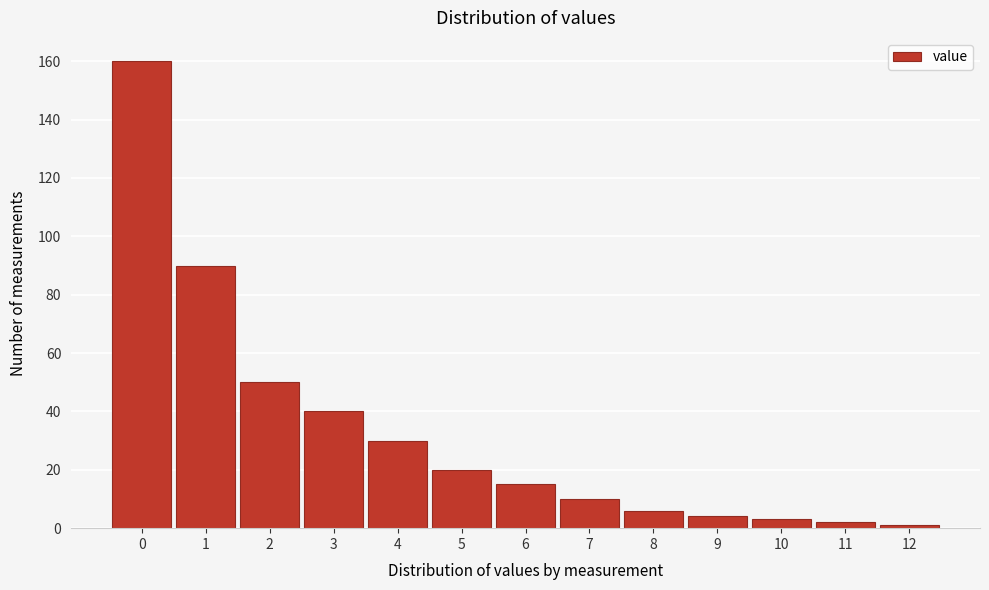

Reading left to right, extract all data points from this chart.

160	90	50	40	30	20	15	10	6	4	3	2	1